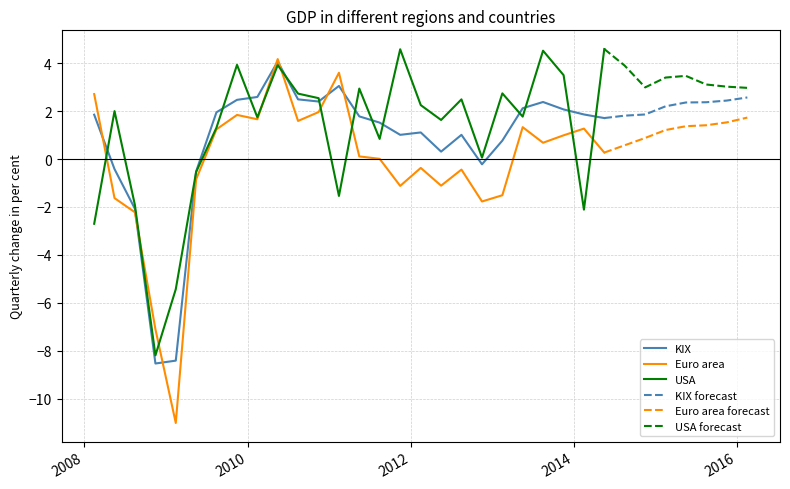

What is the maximum value for KIX?

4.1